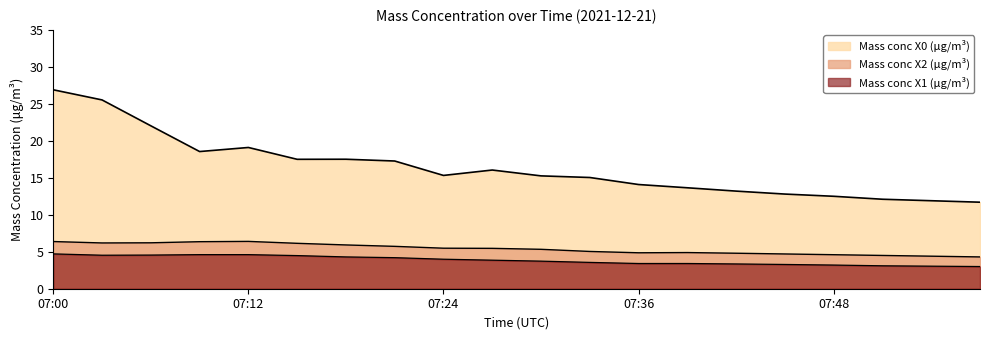

Is the value of Mass conc X1 (μg/m³) at 07:03 greater than the value of Mass conc X0 (μg/m³) at 07:03?

No